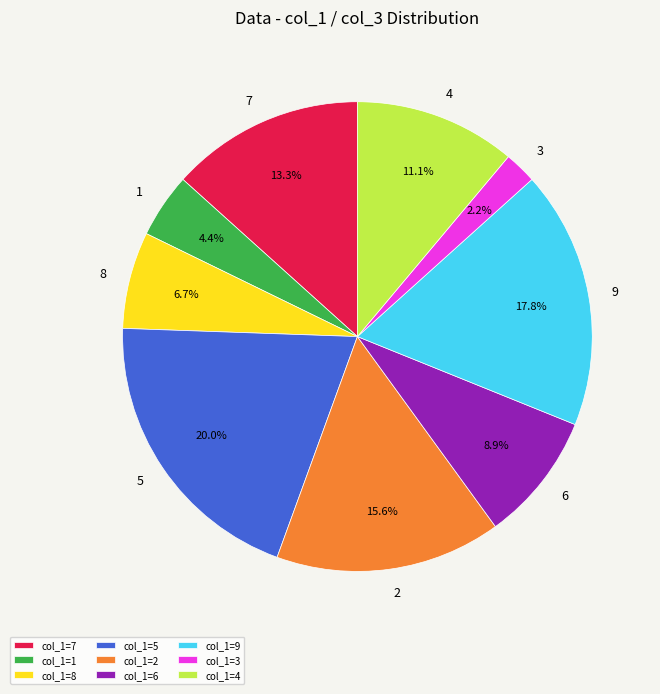

The 7 slice represents 13% of the pie. True or false?

True